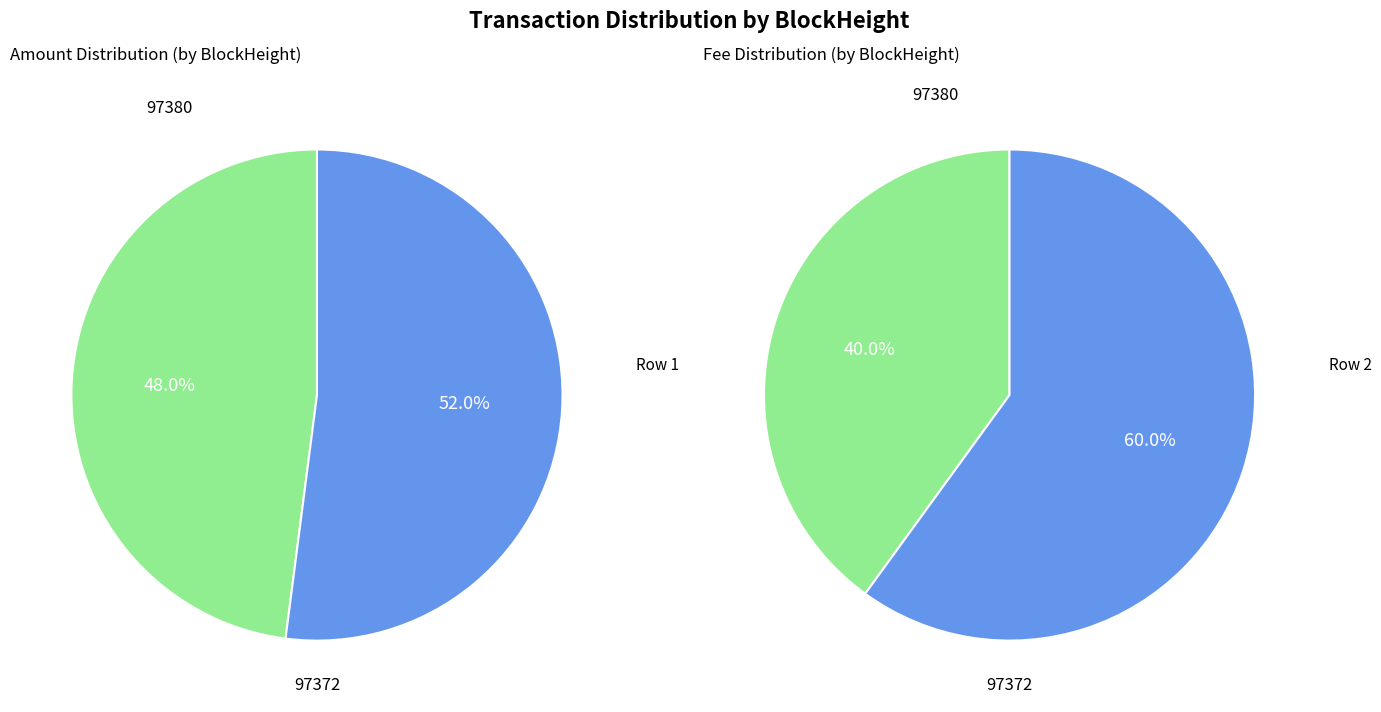

What is the smallest slice in the pie chart?

97380